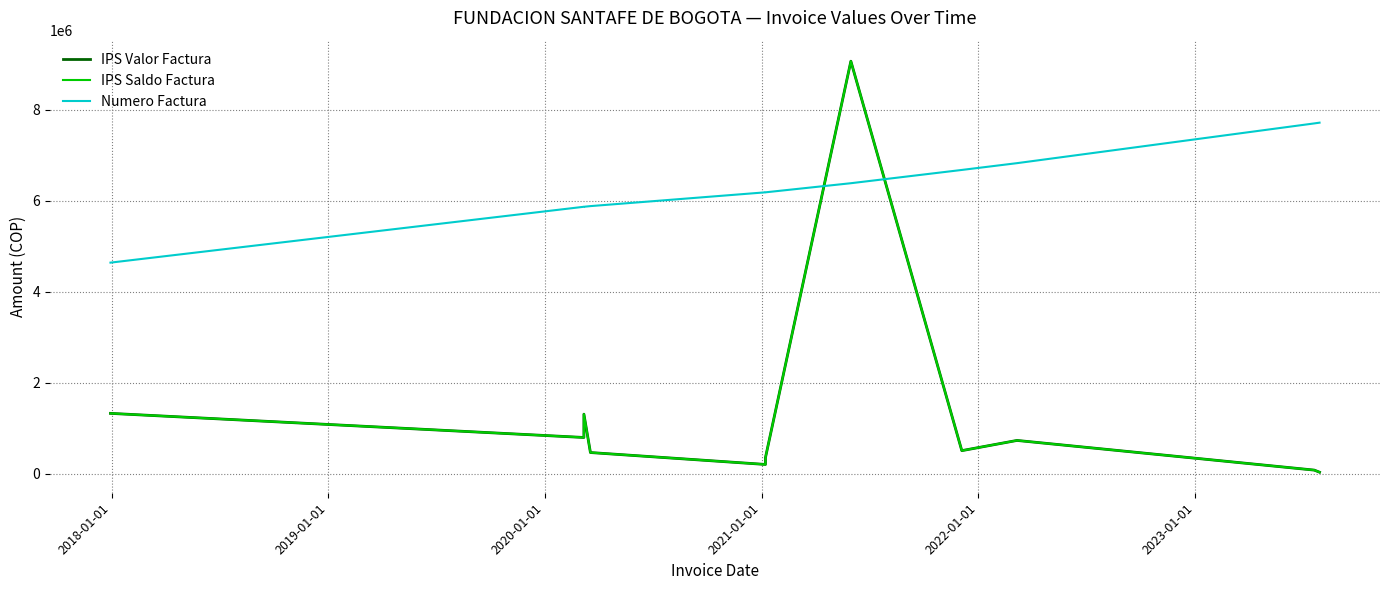

What is the difference between the maximum and second lowest values in the IPS Valor Factura series?

8979554